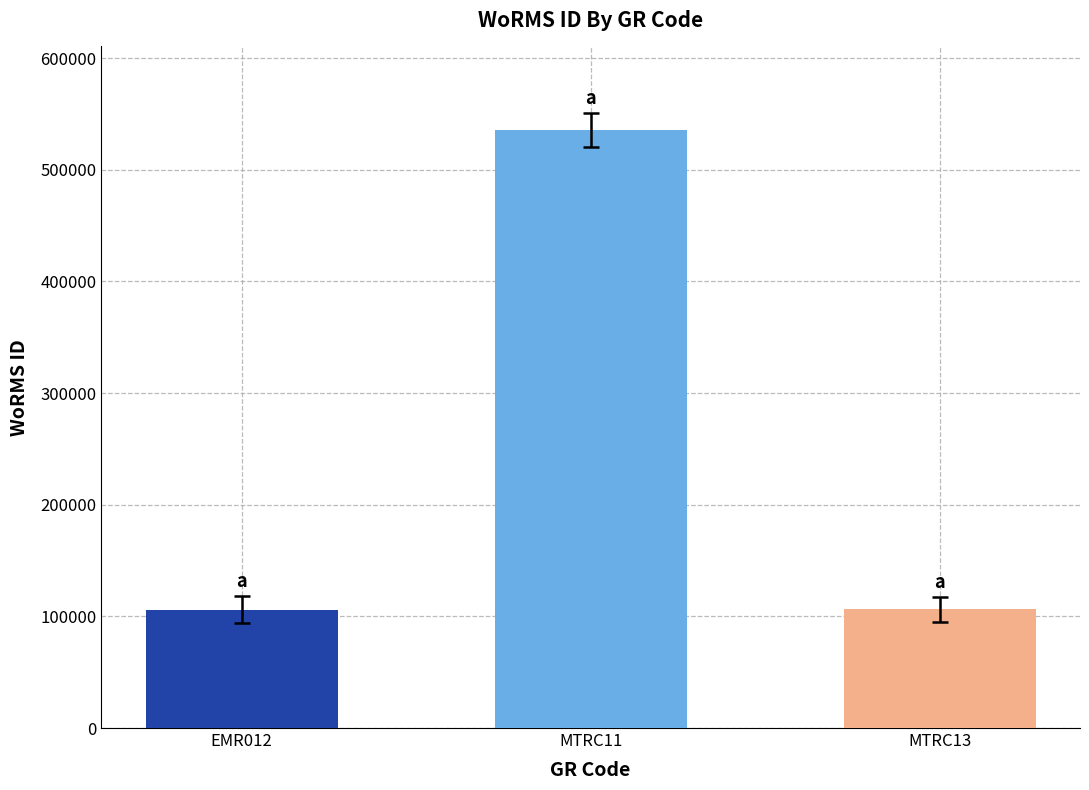

What is the sum of the values at EMR012 and MTRC11?

641599